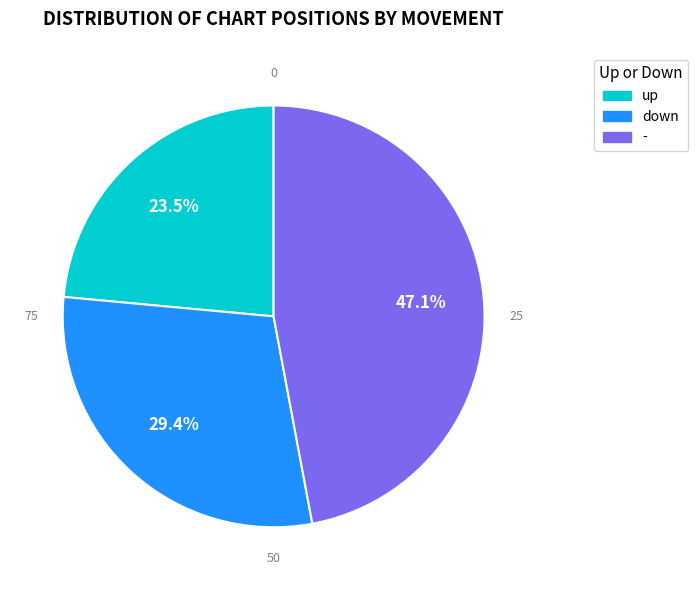

To the nearest percent, what is the combined percentage of up and down?

53%